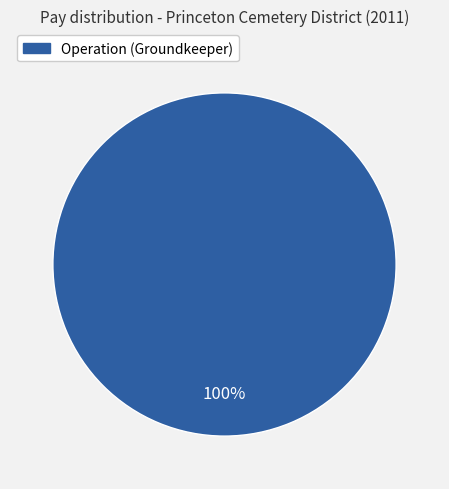

Is there a majority slice in this chart?

Yes